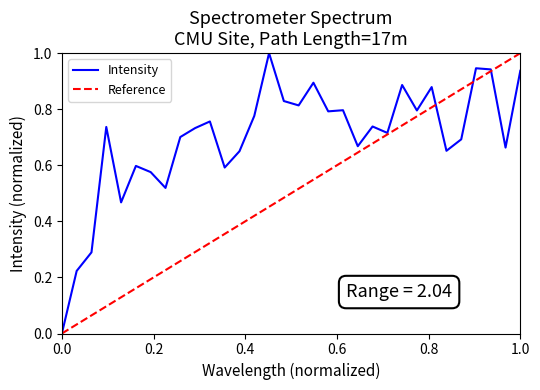

How many positive values are there?

31